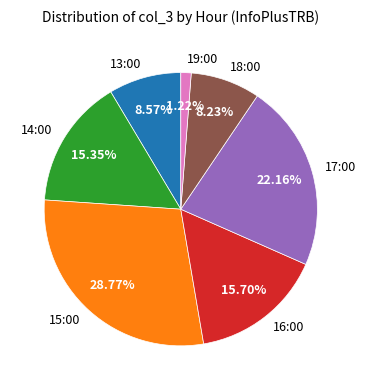

What percentage is the 15:00 slice, to the nearest percent?

29%